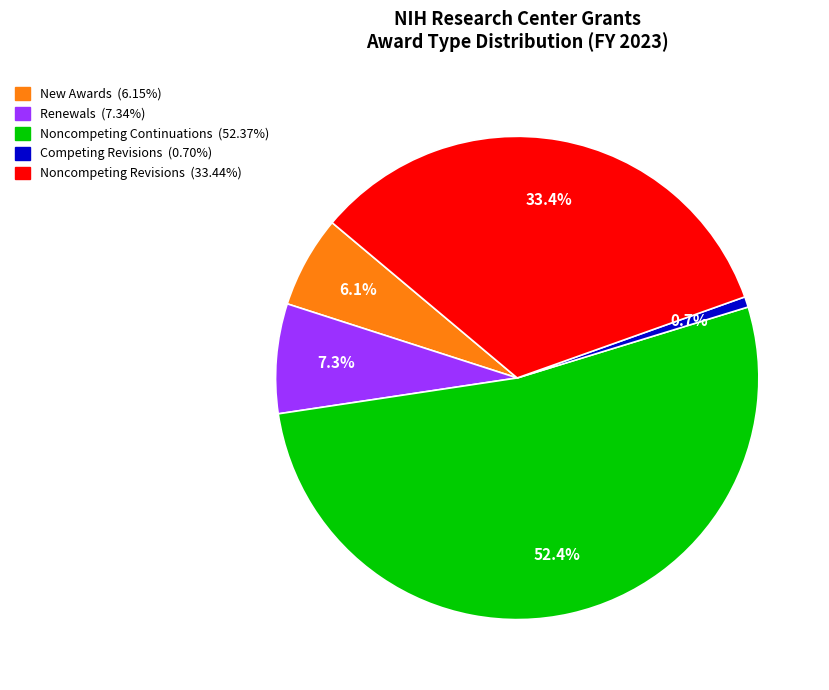

Between Competing Revisions and Noncompeting Revisions, which is larger?

Noncompeting Revisions